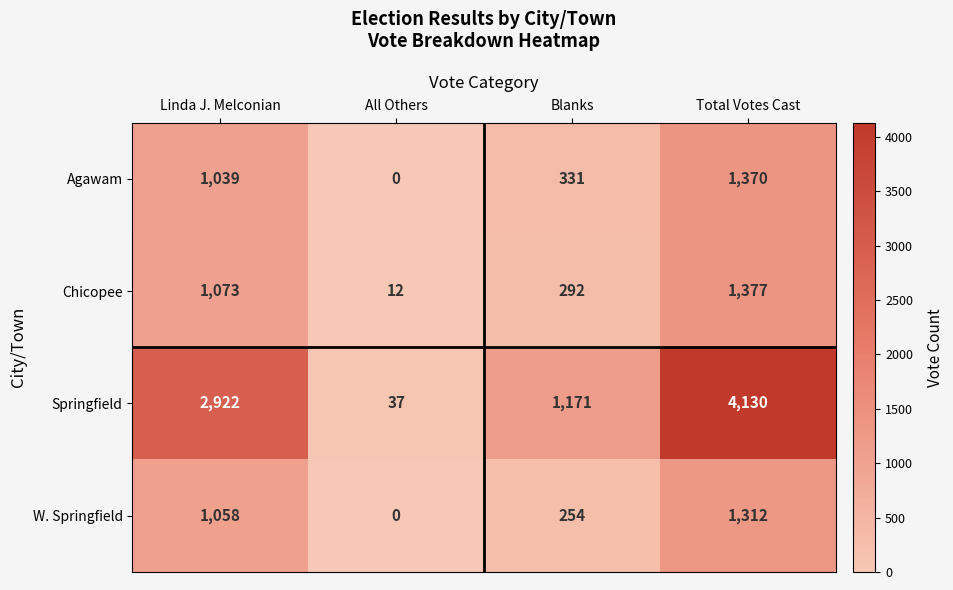

What is the difference between the highest and lowest values at Blanks?

917